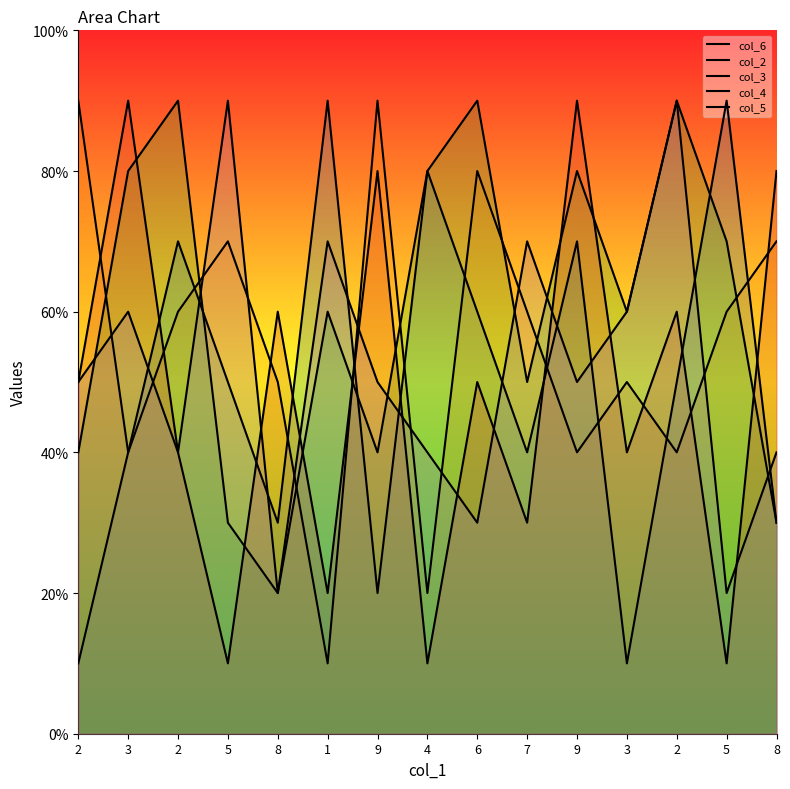

Between 3 and 5, which series saw the biggest shift?

col_6